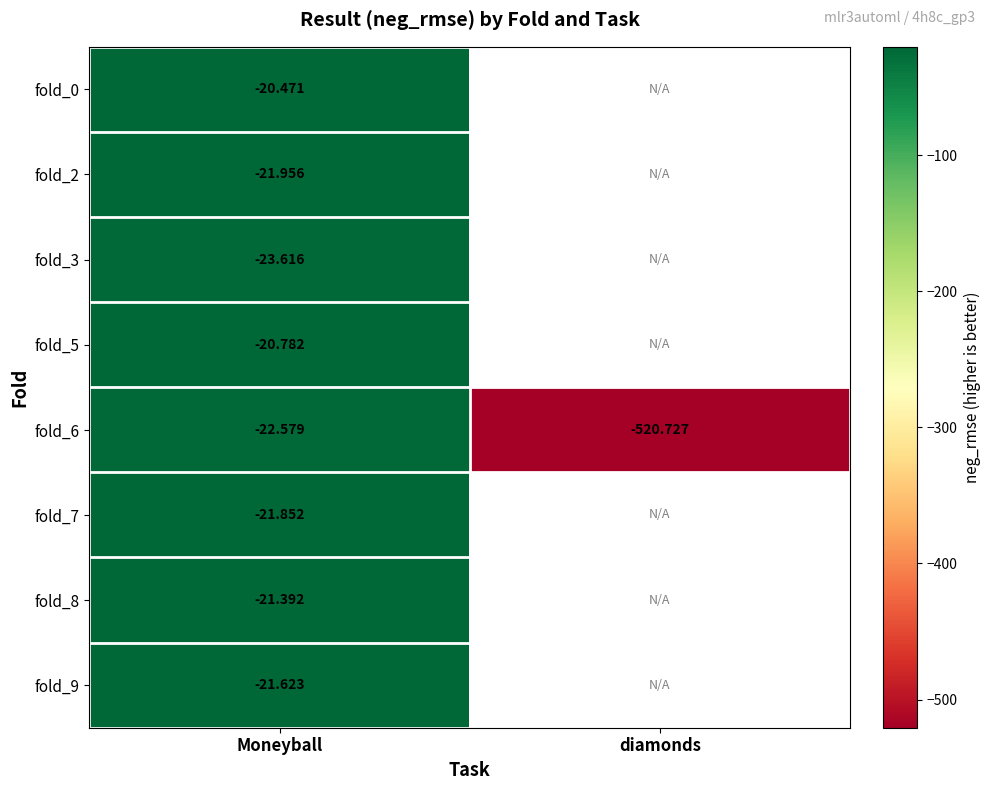

At how many categories does at least one series exceed -348?

1